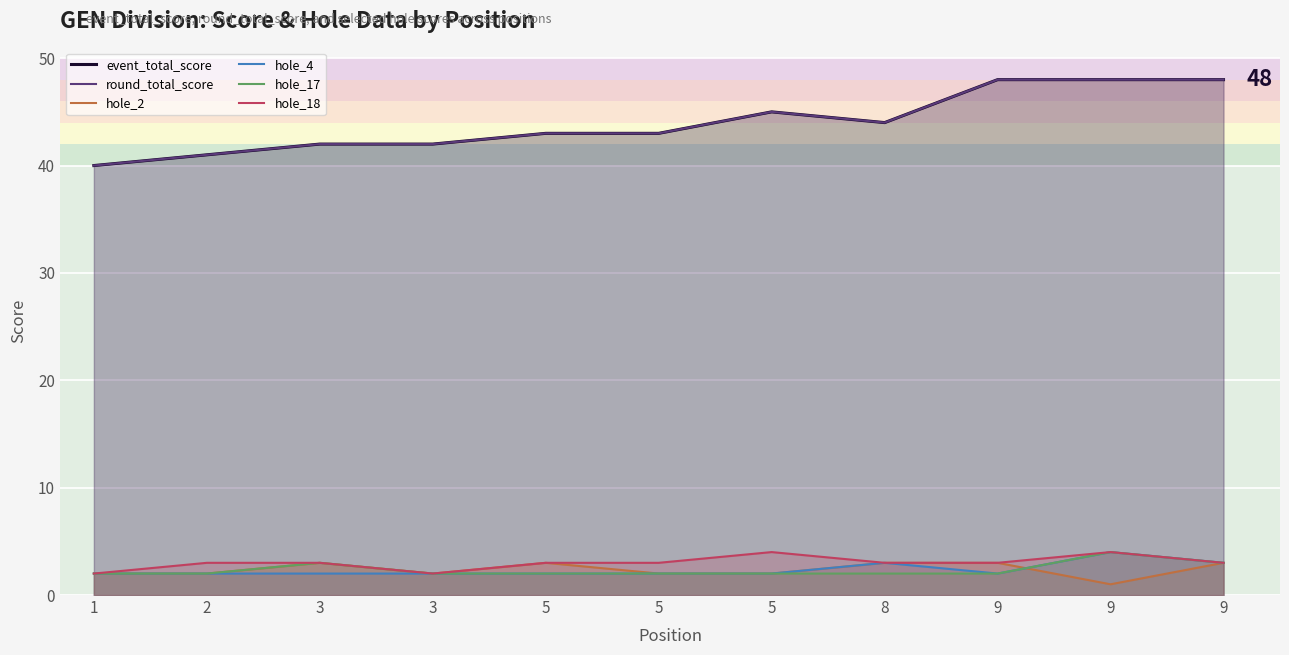

True or false: hole_4 has a value of 2 at 2.

True